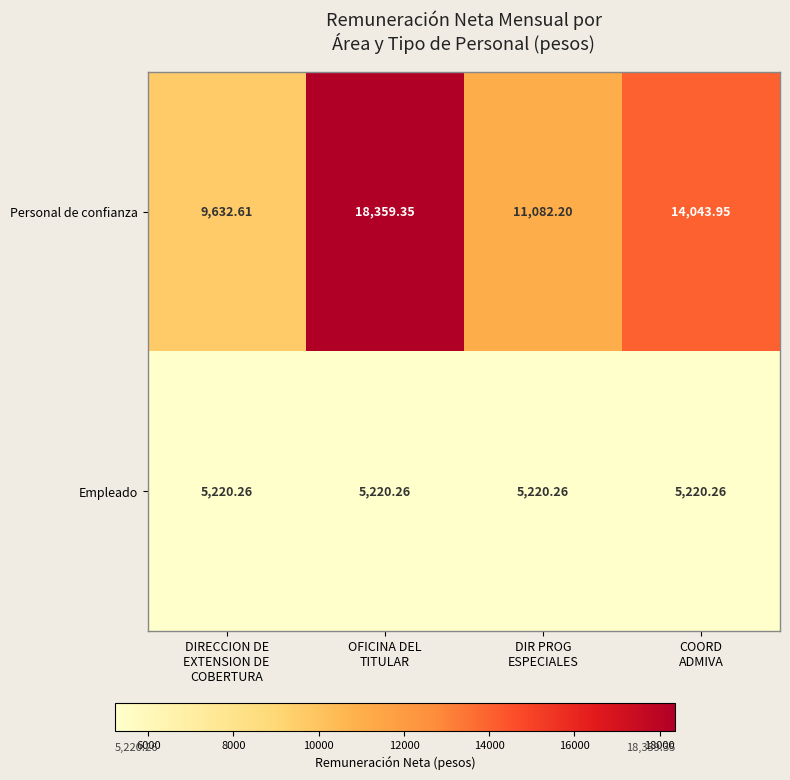

Which series has the largest total across all categories?

Personal de confianza